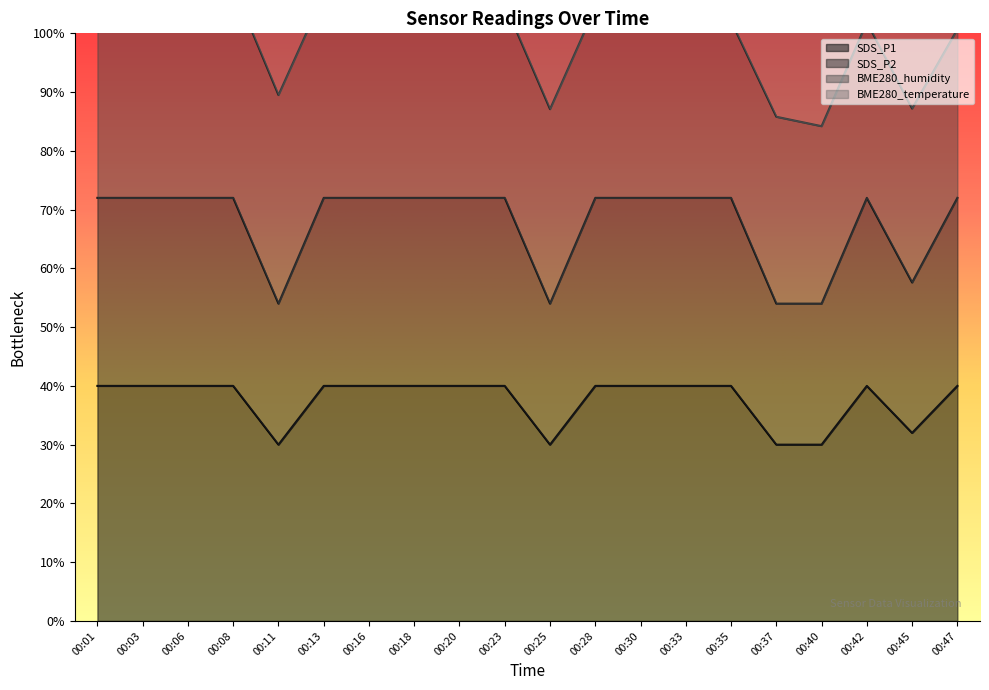

What is the average value of the SDS_P2 series?

67.7